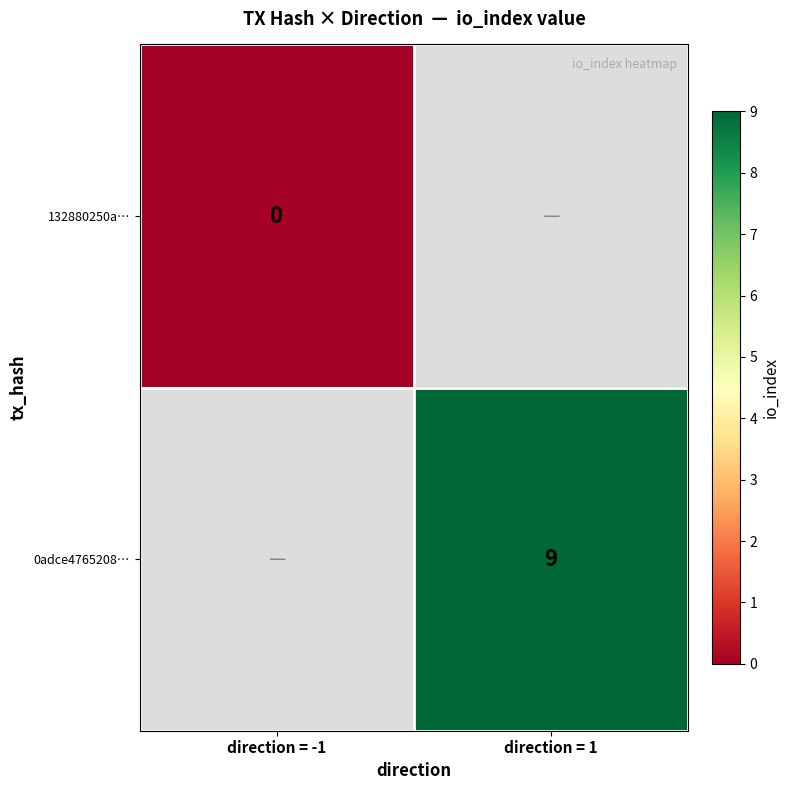

True or false: 0adce4765208… has a value of 4.2 at direction = 1.

False